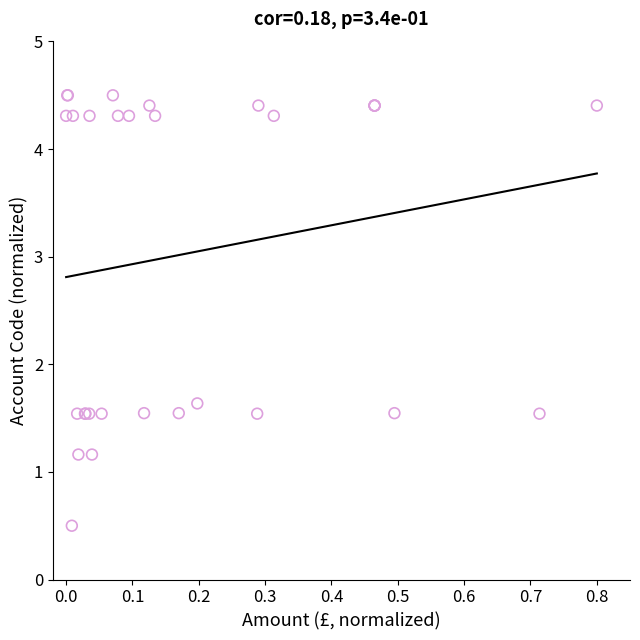

What Y value in the scatter plot is closest to 2?

1.6